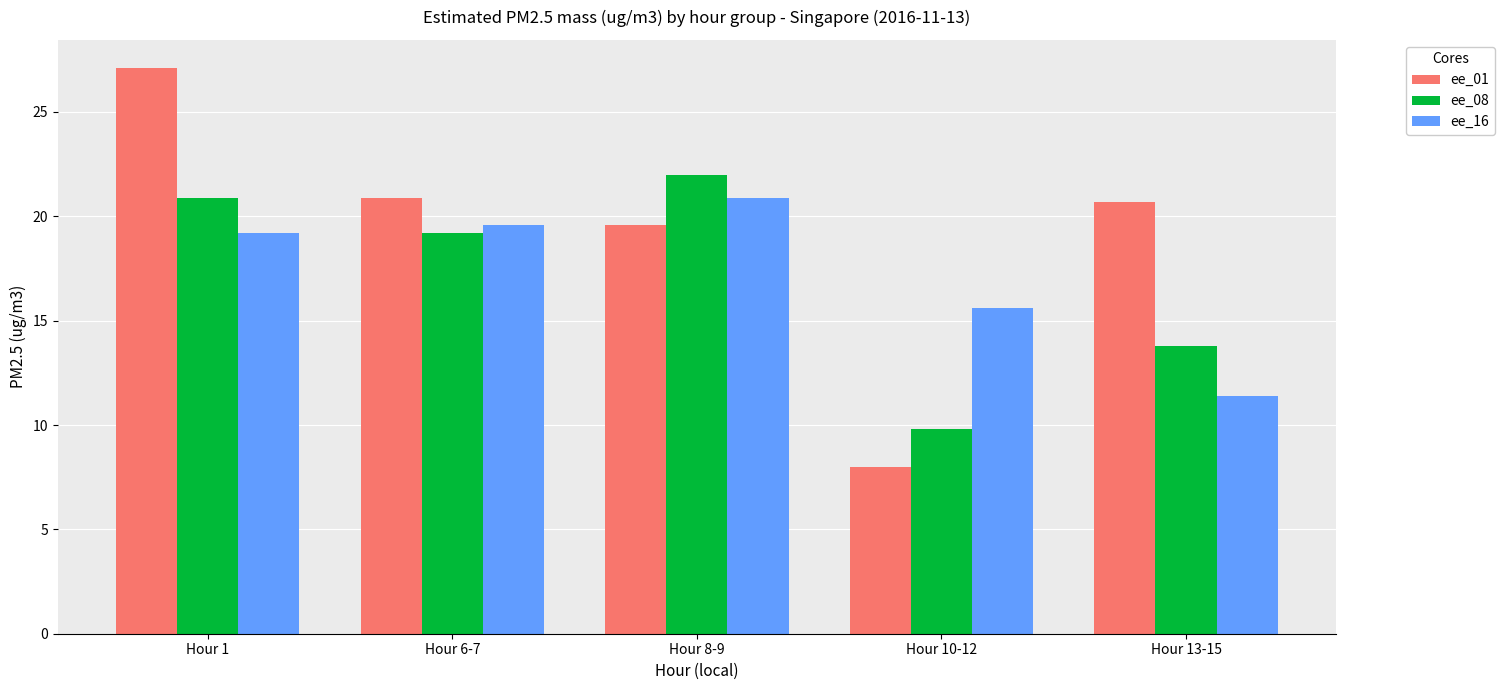

What are all the series names shown in the legend?

ee_01, ee_08, ee_16